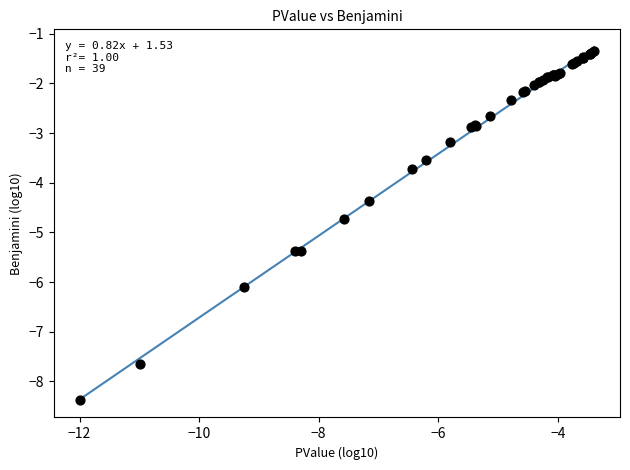

What Y value in the scatter plot is closest to -4?

-3.7